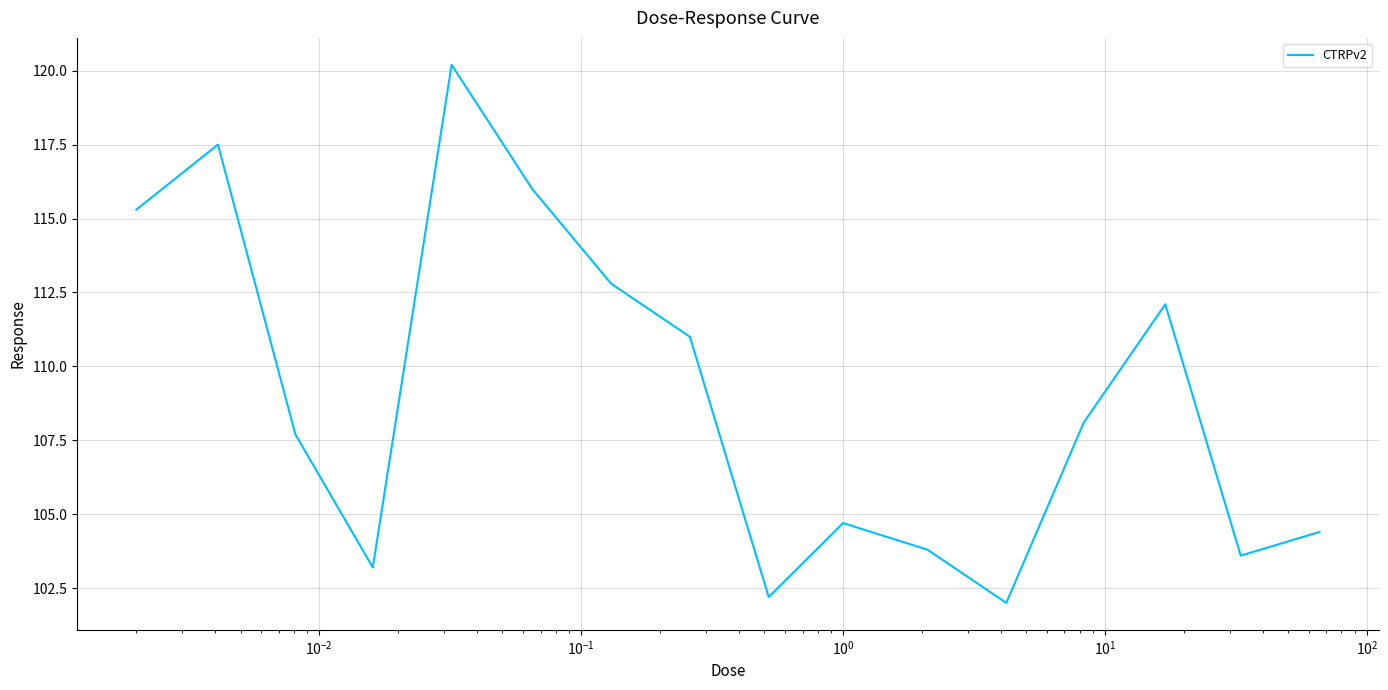

How many series are shown in this chart?

1